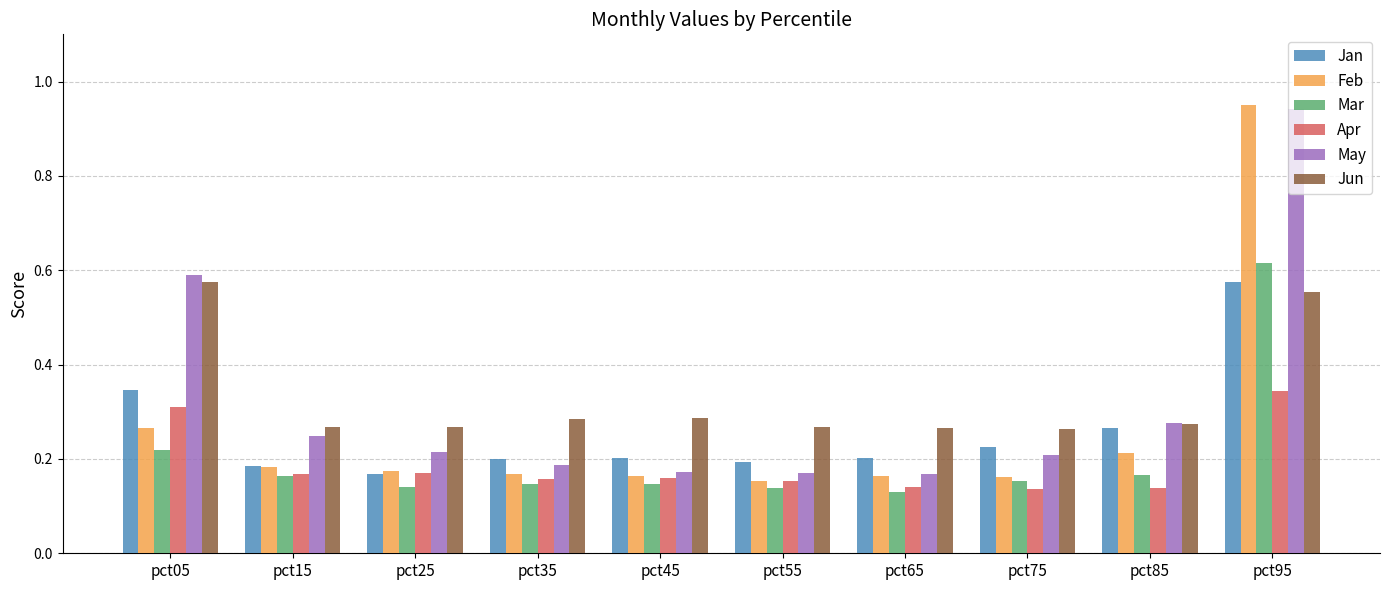

What is the difference between the highest and lowest values at pct05?

0.4